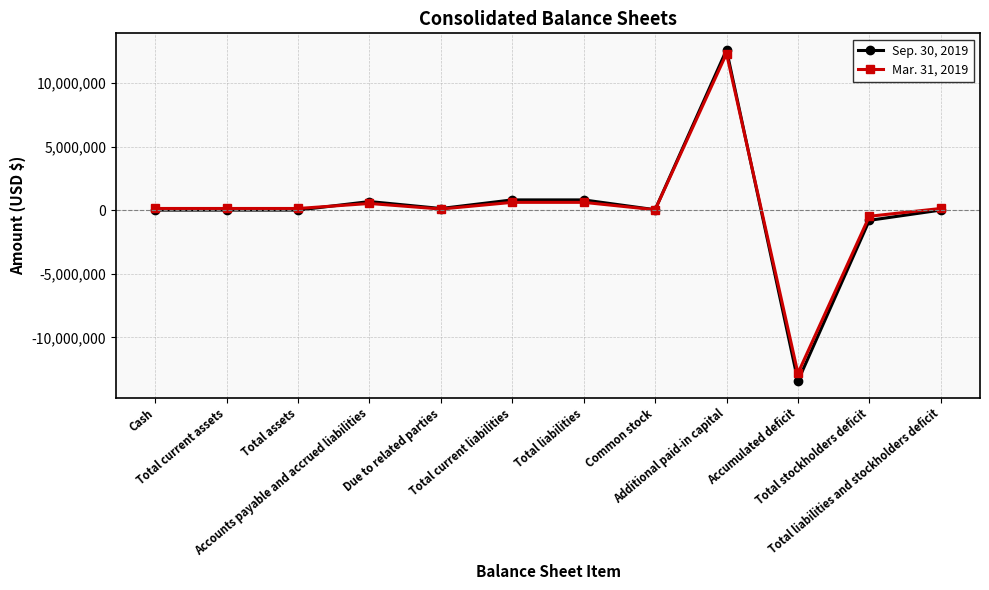

Which series has the widest spread of values?

Sep. 30, 2019